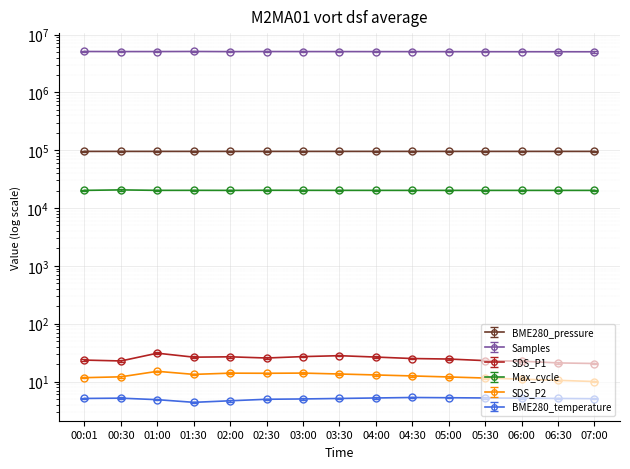

True or false: BME280_temperature and Max_cycle cross at least once.

False